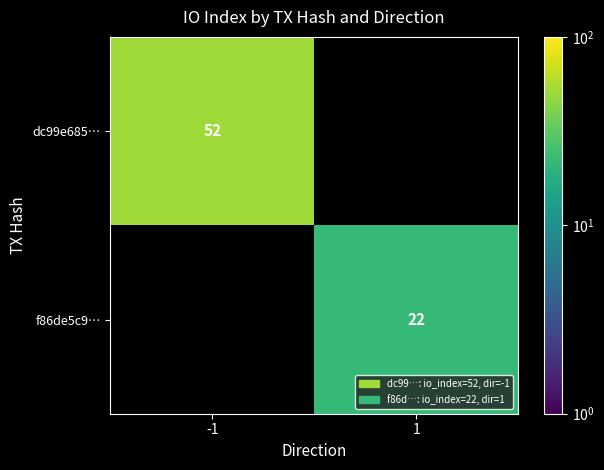

Count the number of data series in this chart.

2